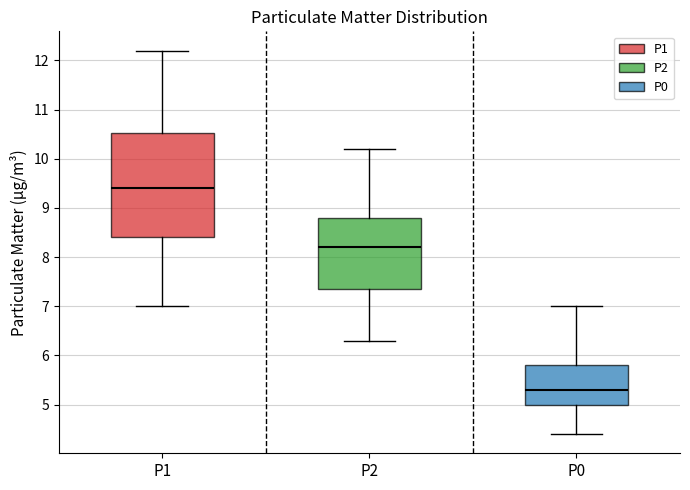

Reading left to right, transcribe this box plot: for each box, give where its median line is, the range the box spans, and where its two whiskers end, as read against the y-axis. The values are not printed on the chart, so give them approximately, as read against the axis.

P1: median 9.4, box 8.4 to 10.5, whiskers 7.0 to 12.2
P2: median 8.2, box 7.4 to 8.8, whiskers 6.3 to 10.2
P0: median 5.3, box 5.0 to 5.8, whiskers 4.4 to 7.0